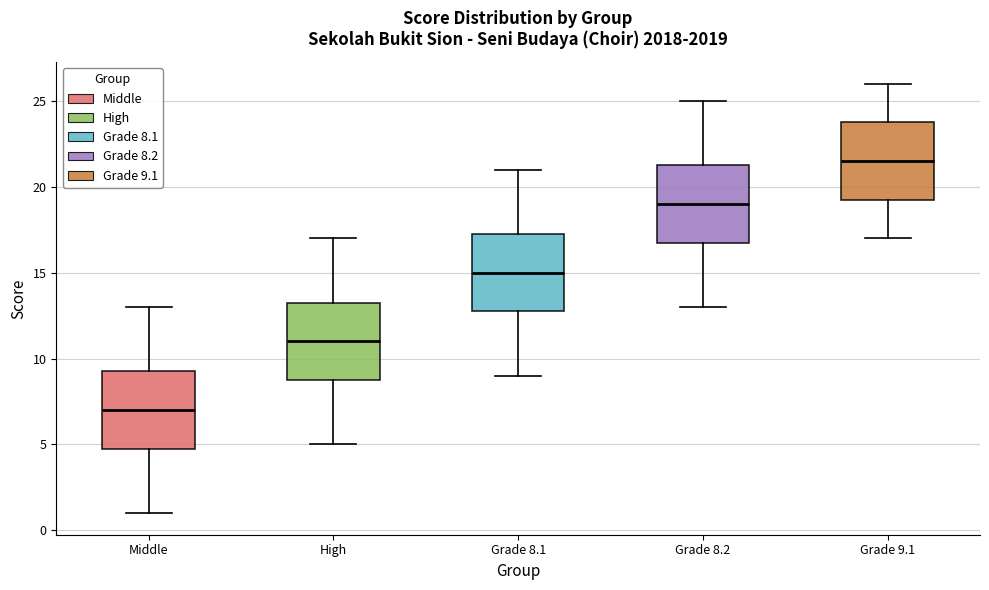

Which box has the lowest median line?

Middle